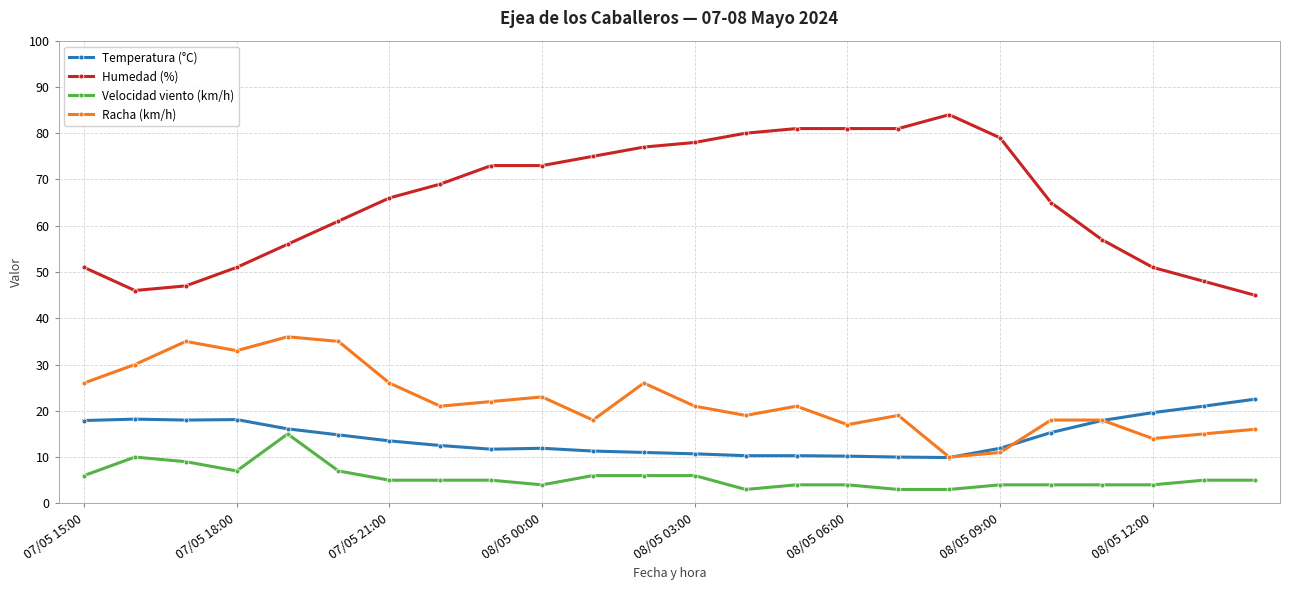

Which series has the largest total across all categories?

Humedad (%)